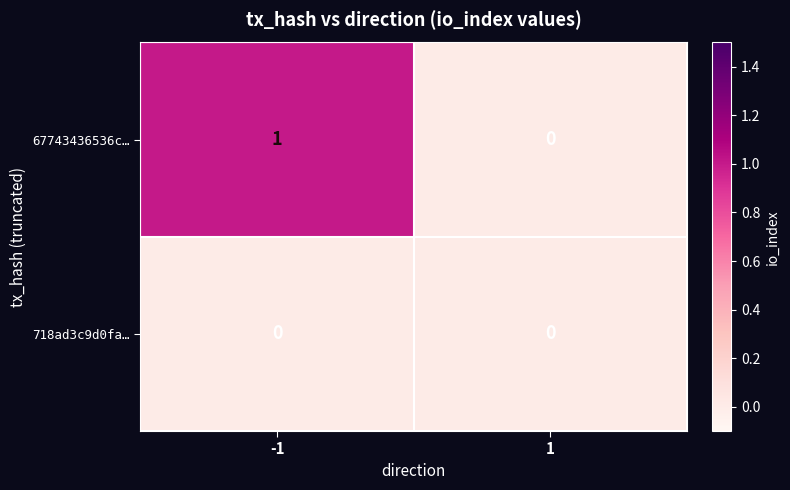

What is the maximum value shown in the chart?

1